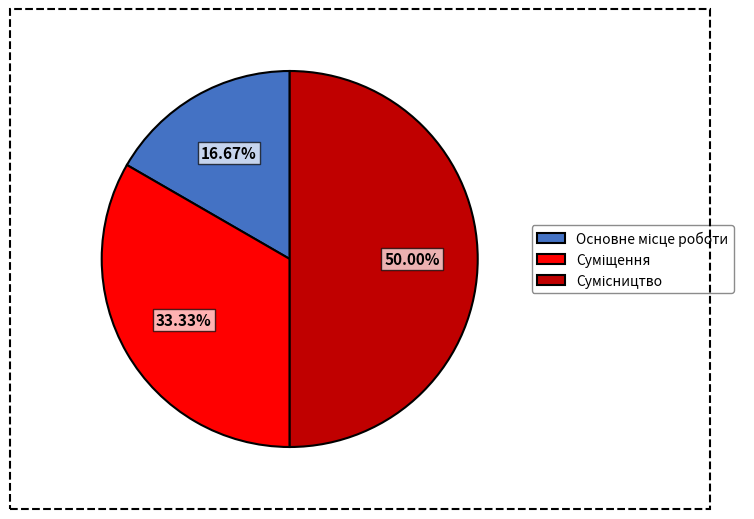

How many segments does this pie chart have?

3